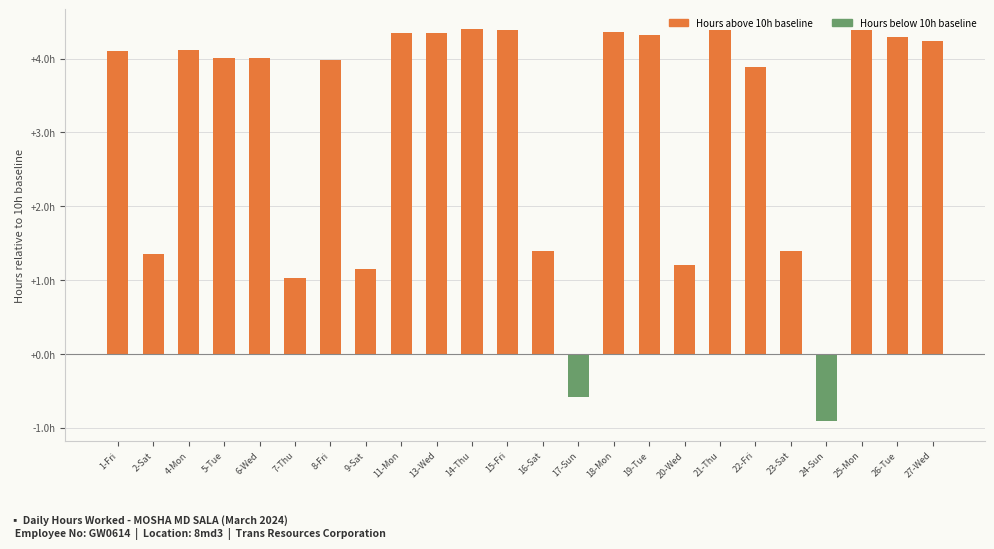

What is the sum of the values at 5-Tue and 18-Mon?

8.4